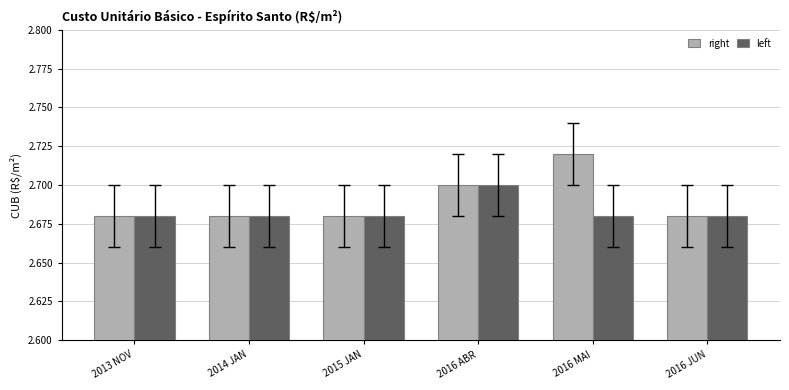

Which series has the largest range (max minus min)?

right